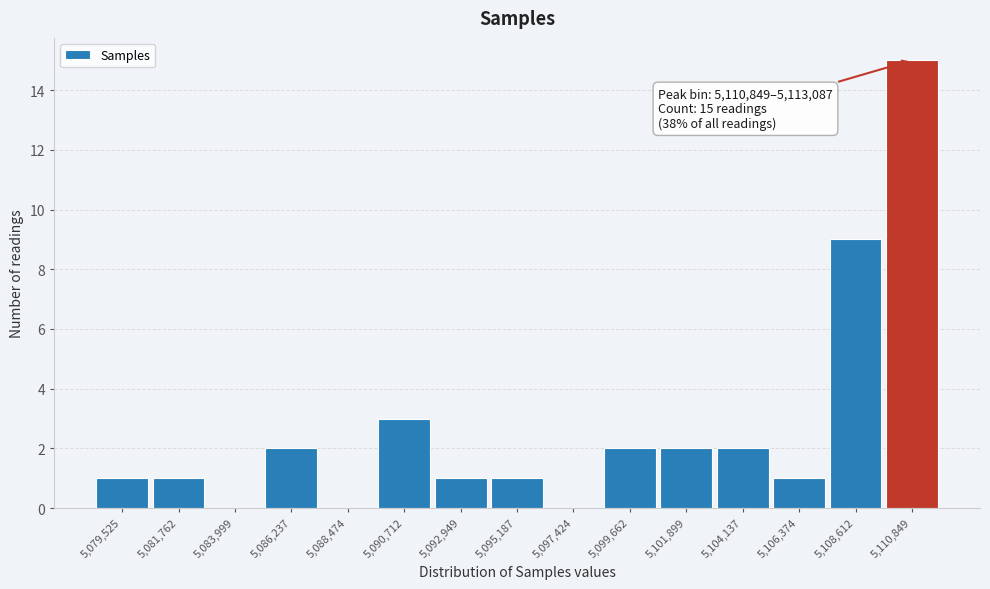

Reading left to right, extract all data points from this chart.

5,079,525=1	5,081,762=1	5,083,999=0	5,086,237=2	5,088,474=0	5,090,712=3	5,092,949=1	5,095,187=1	5,097,424=0	5,099,662=2	5,101,899=2	5,104,137=2	5,106,374=1	5,108,612=9	5,110,849=15